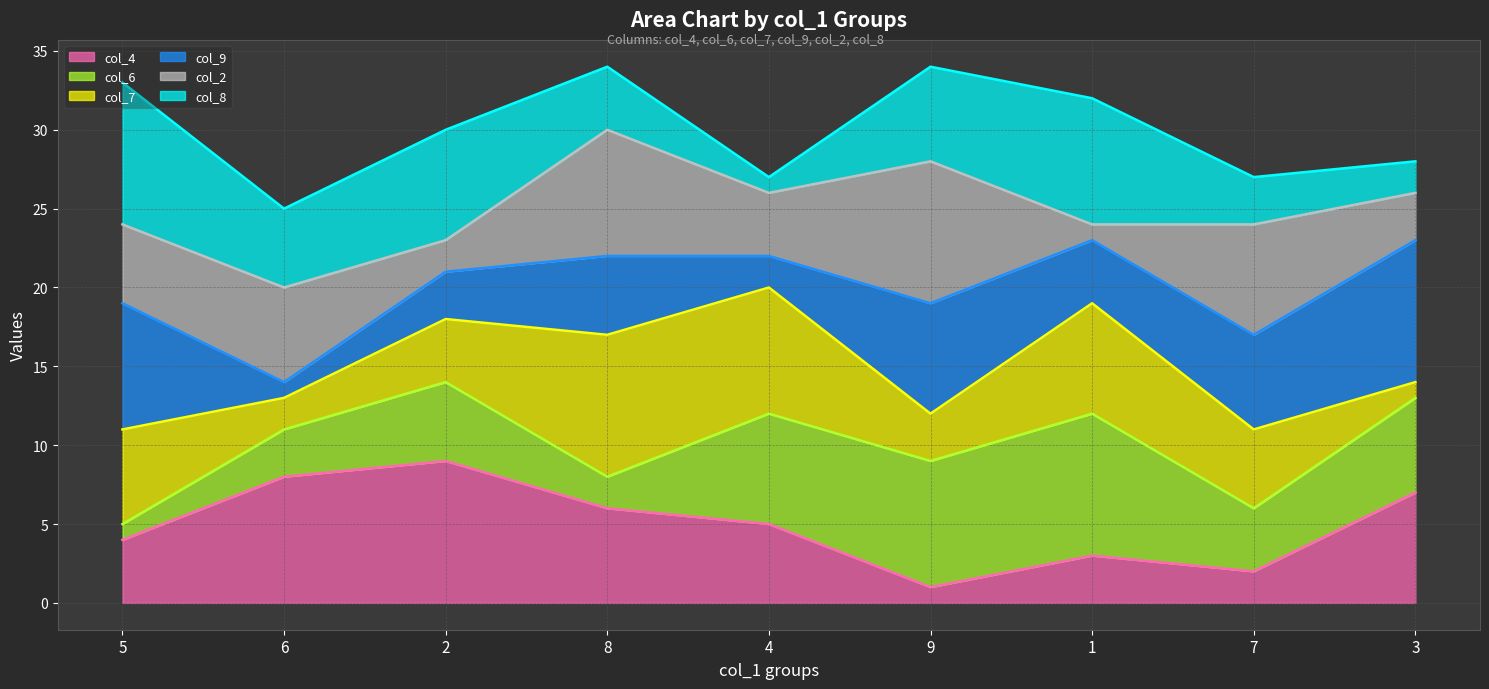

Which series has the largest total across all categories?

col_8 line